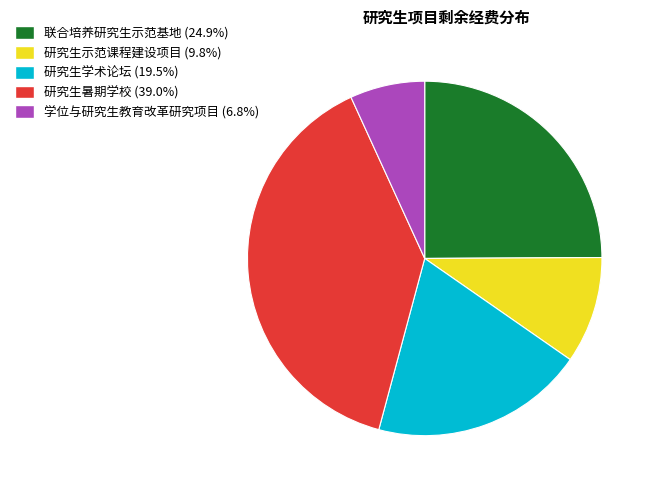

Rank the categories by value from lowest to highest.

学位与研究生教育改革研究项目, 研究生示范课程建设项目, 研究生学术论坛, 联合培养研究生示范基地, 研究生暑期学校